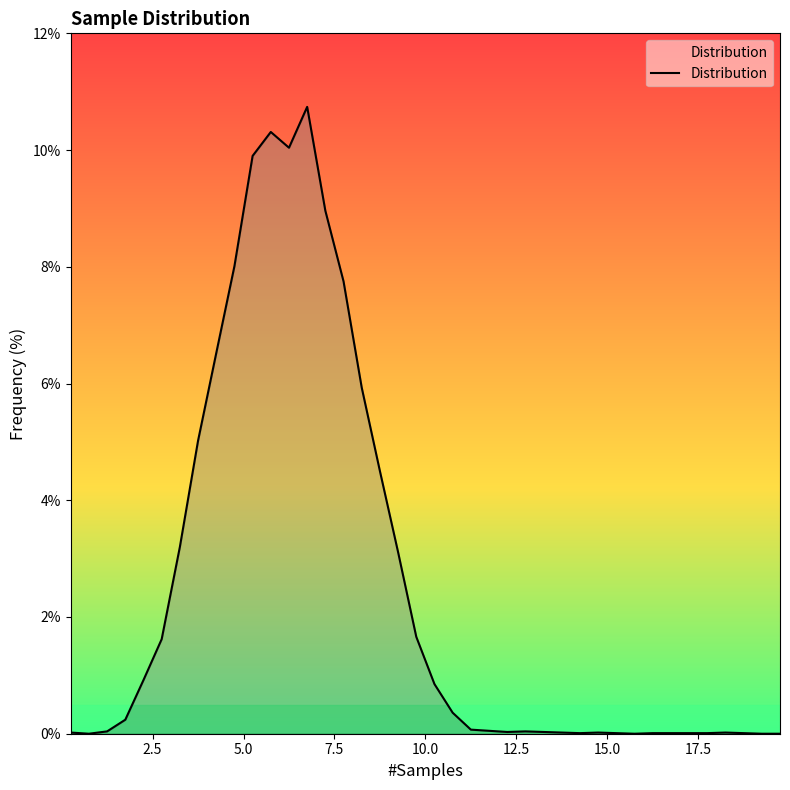

What is the greatest value displayed?

10.7